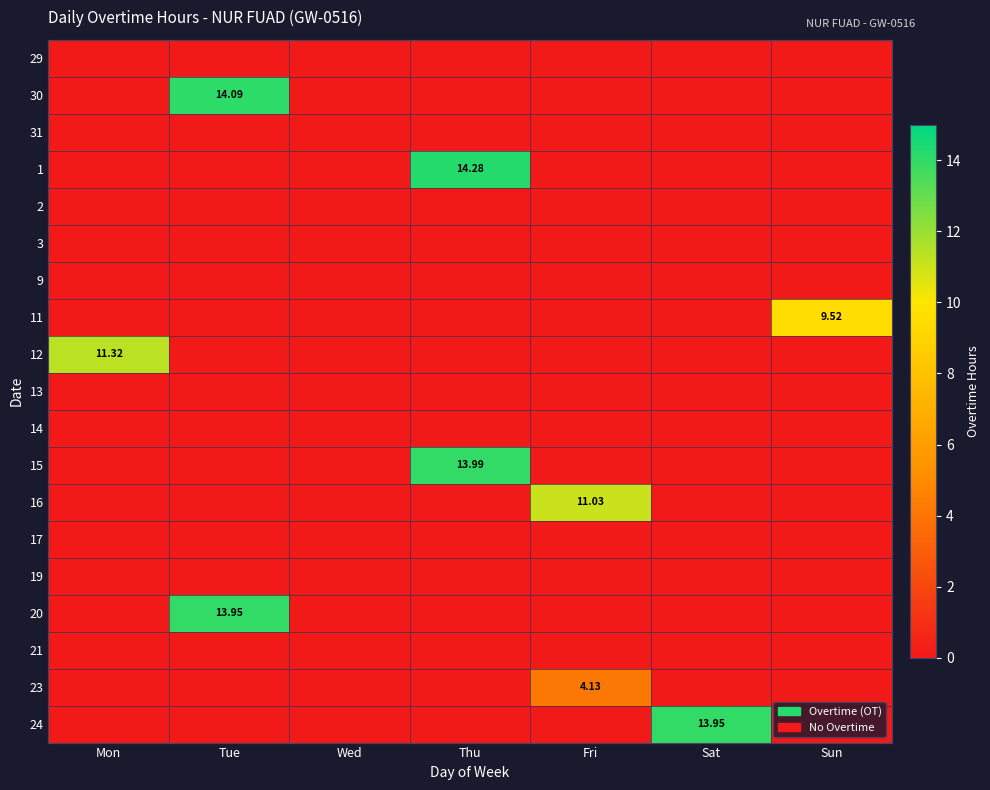

What is the average value of the 20 series?

2.0